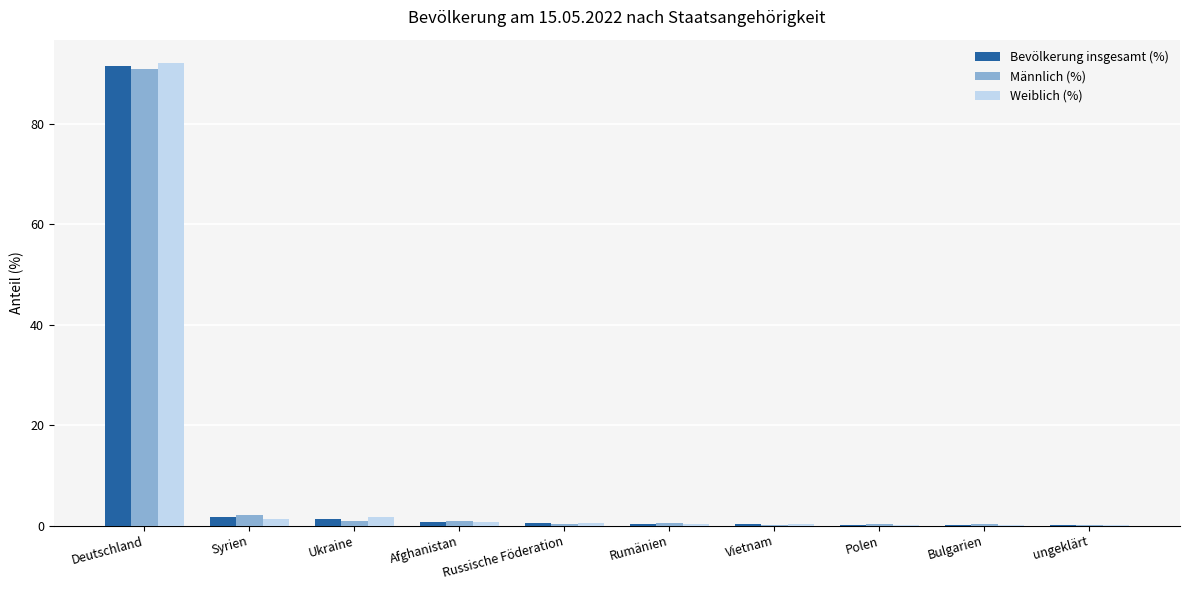

At which category is the sum across all series the highest?

Deutschland